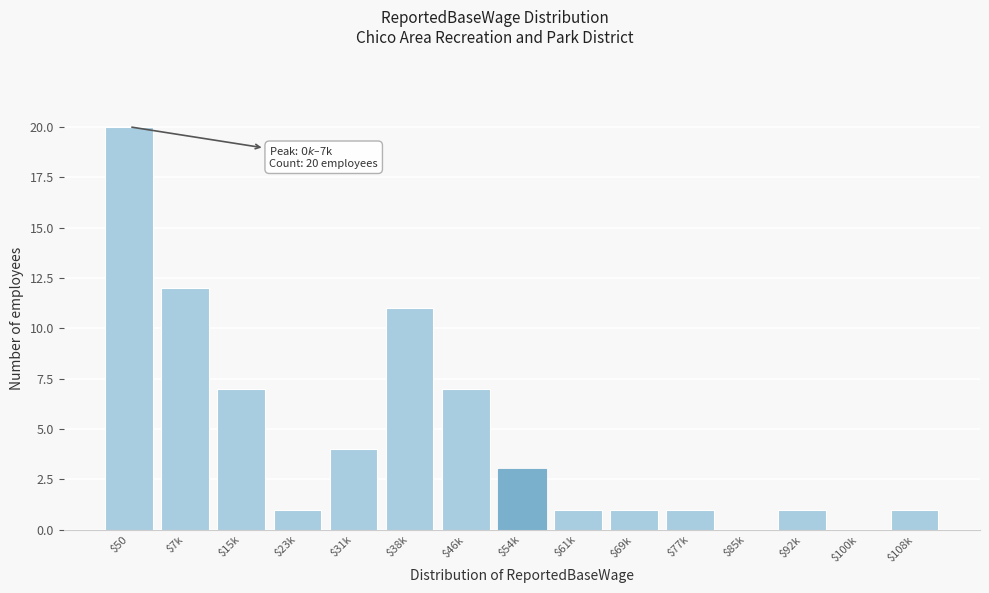

Which category has the highest value across all series?

$50